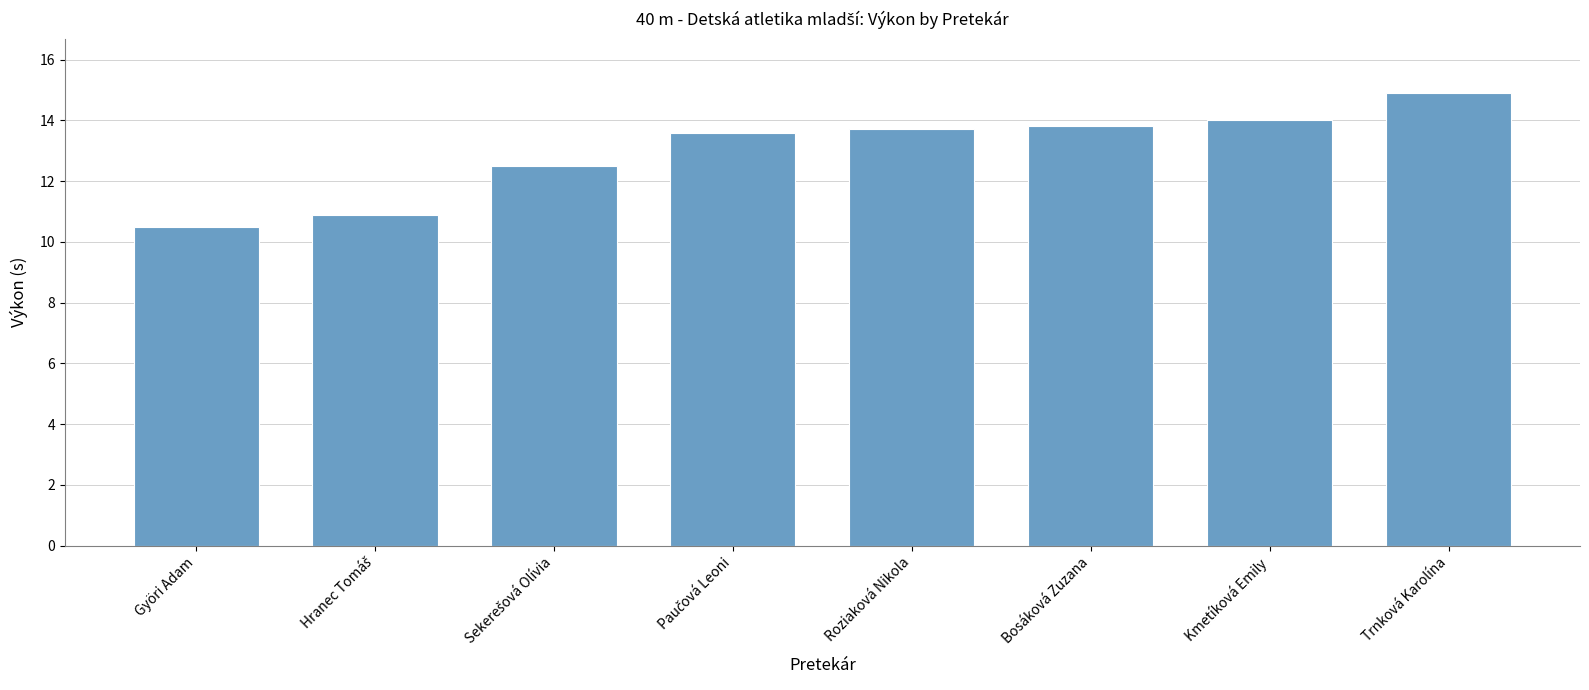

Reading left to right, extract all data points from this chart.

10.5	10.9	12.5	13.6	13.7	13.8	14.0	14.9